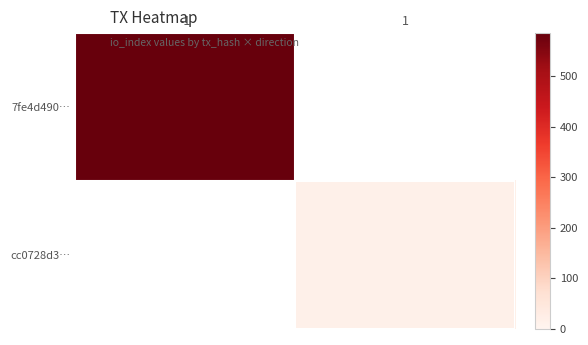

Reading left to right, extract all data points from this chart.

7fe4d490…: -1=585	1=0
cc0728d3…: -1=0	1=16